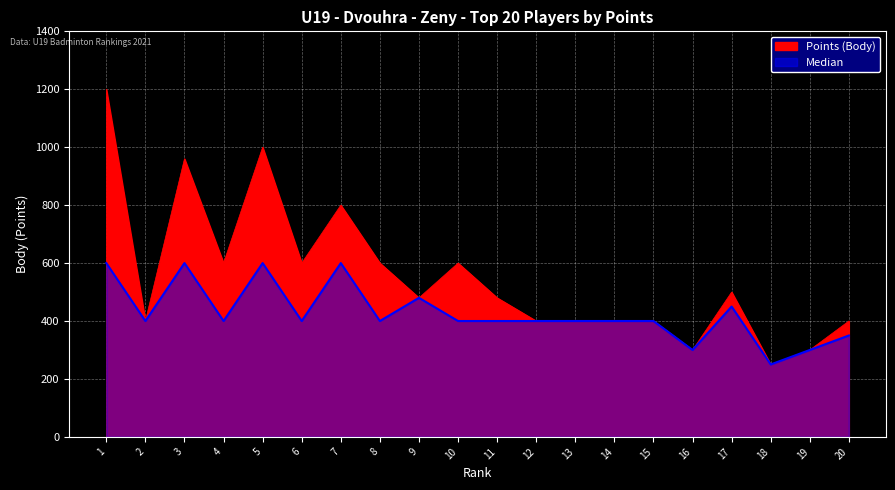

At which category is the sum across all series the highest?

1